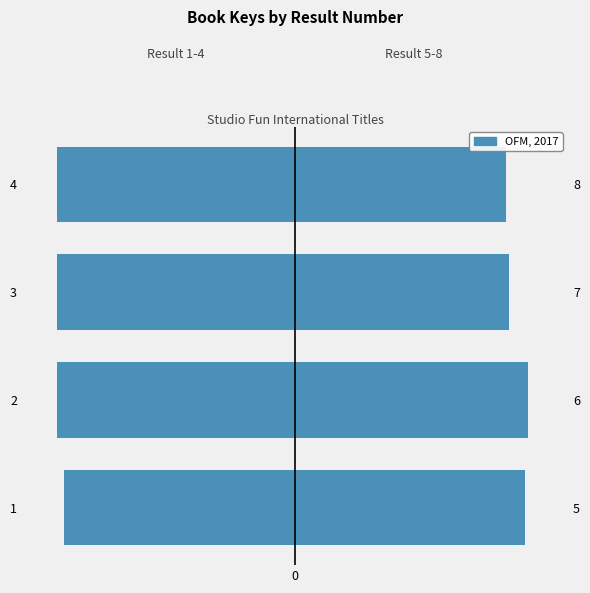

What is the value of the 1st bar from the left?

-166186786